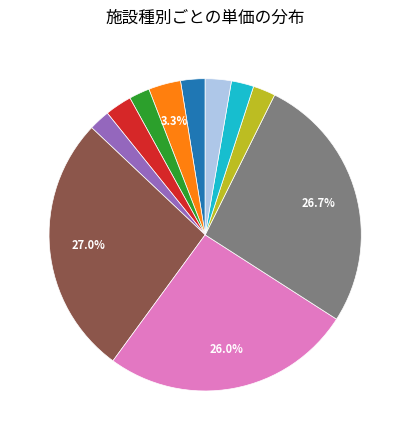

How many segments does this pie chart have?

11